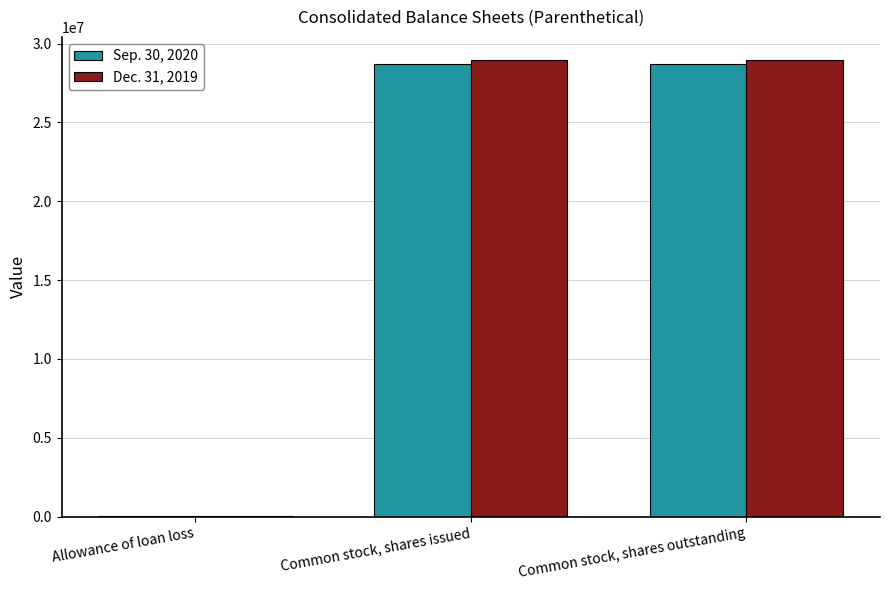

The Dec. 31, 2019 series shows 28973572 at Common stock, shares issued. True or false?

True